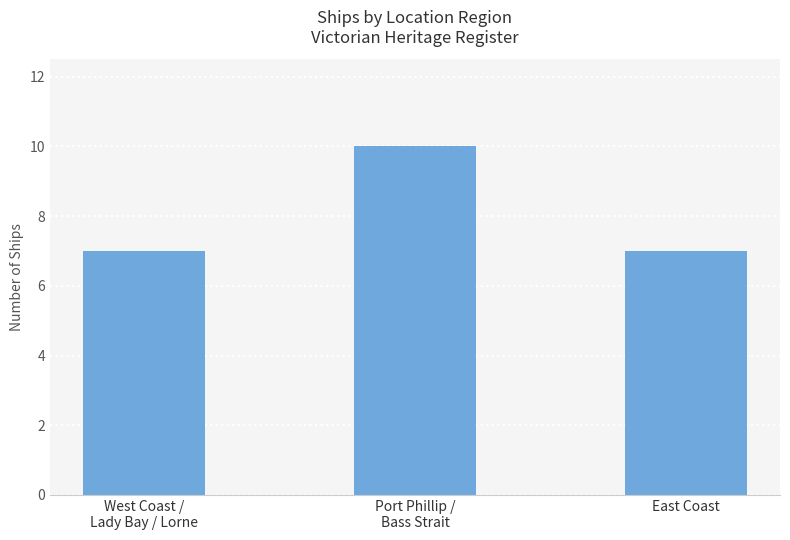

What is the sum of all values?

24